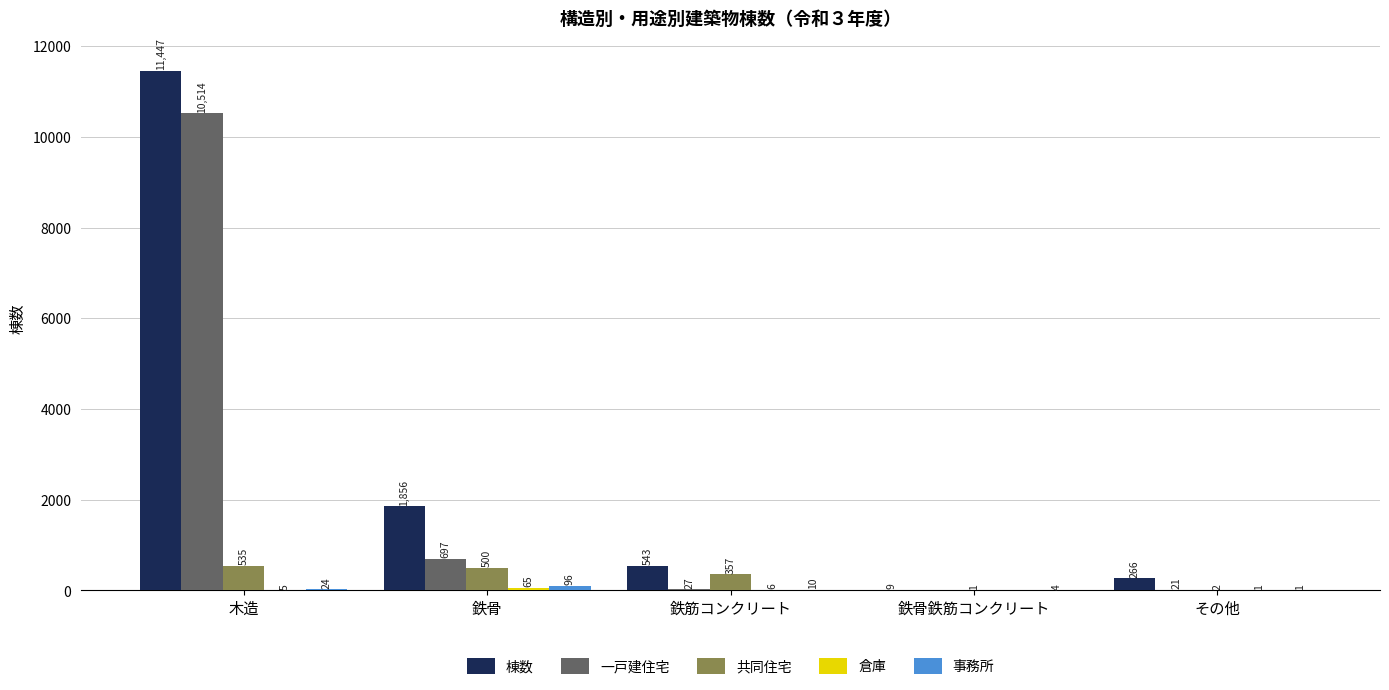

Between 木造 and 鉄骨, which series saw the biggest shift?

一戸建住宅